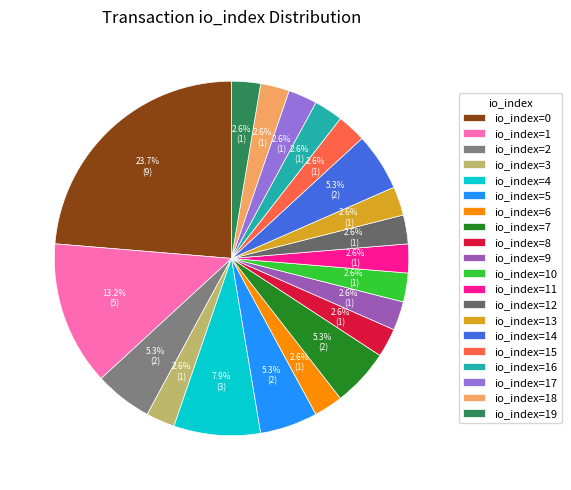

Does any single category account for the majority?

No